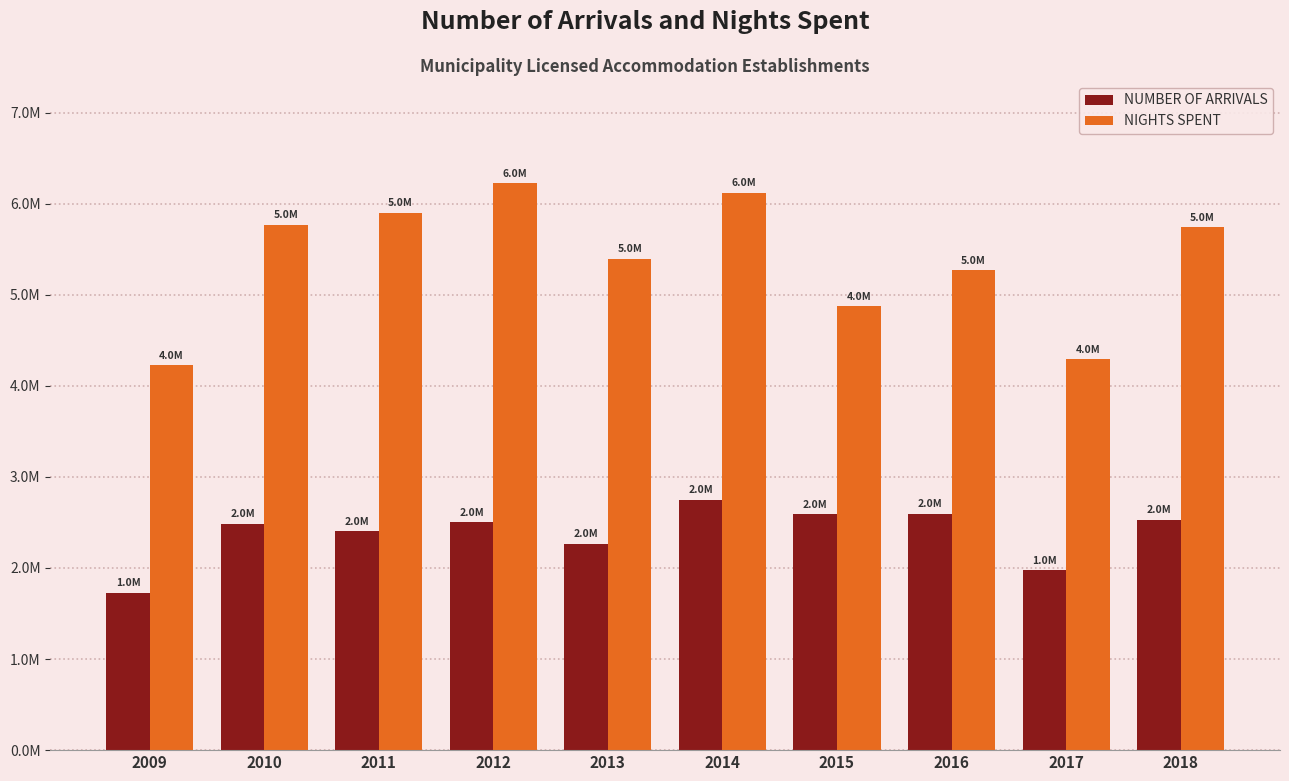

Does the chart contain stacked bars?

No